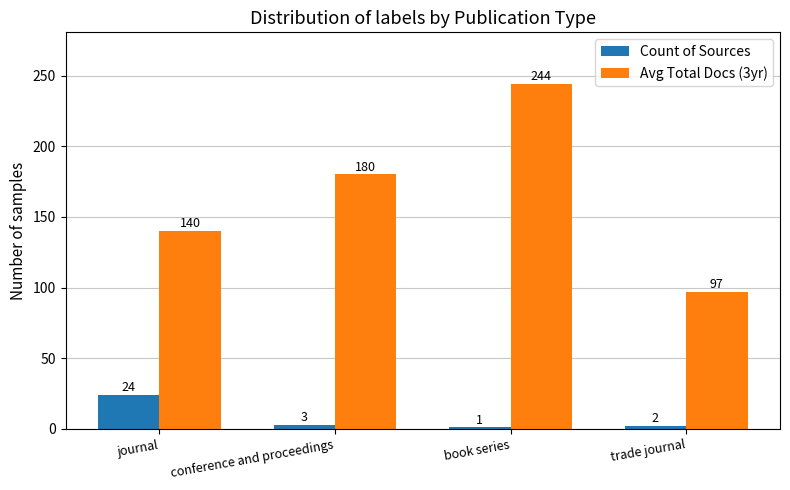

What is the sum of the Avg Total Docs (3yr) values at book series and journal?

384